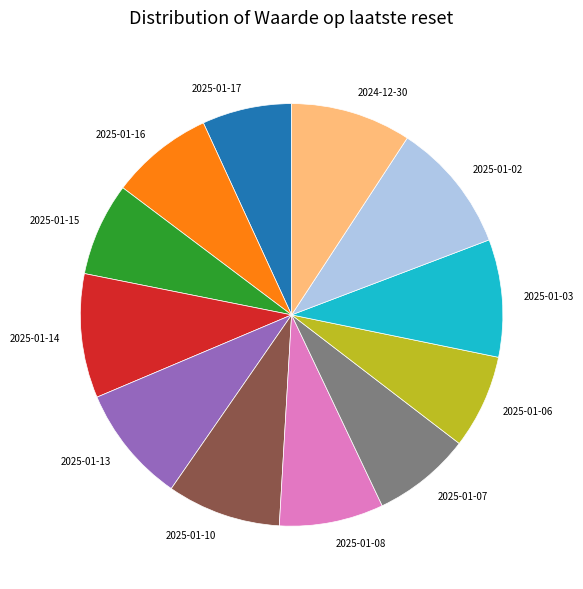

What is the largest slice in the pie chart?

2025-01-02